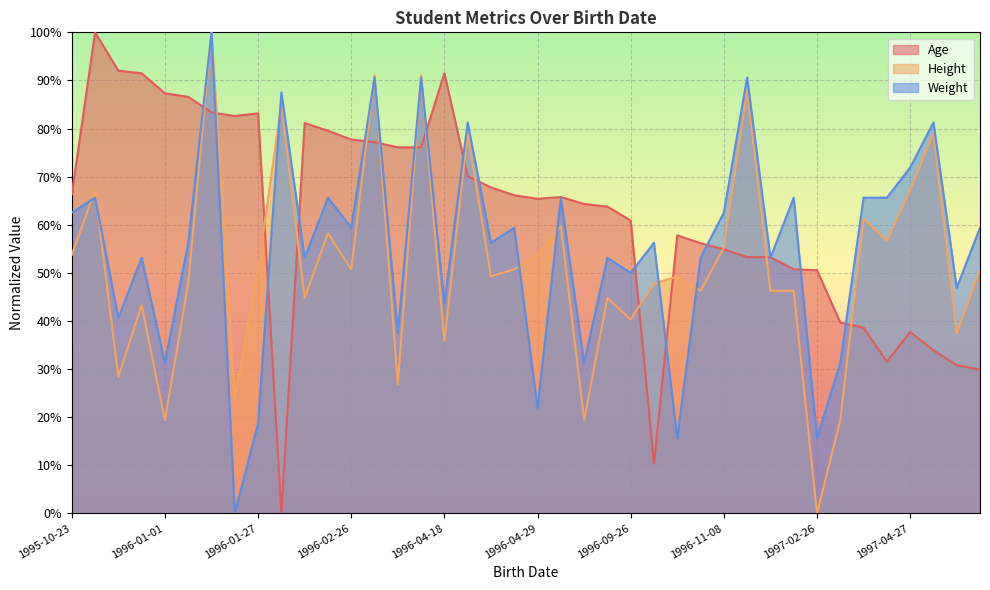

Which series has the largest total across all categories?

Age